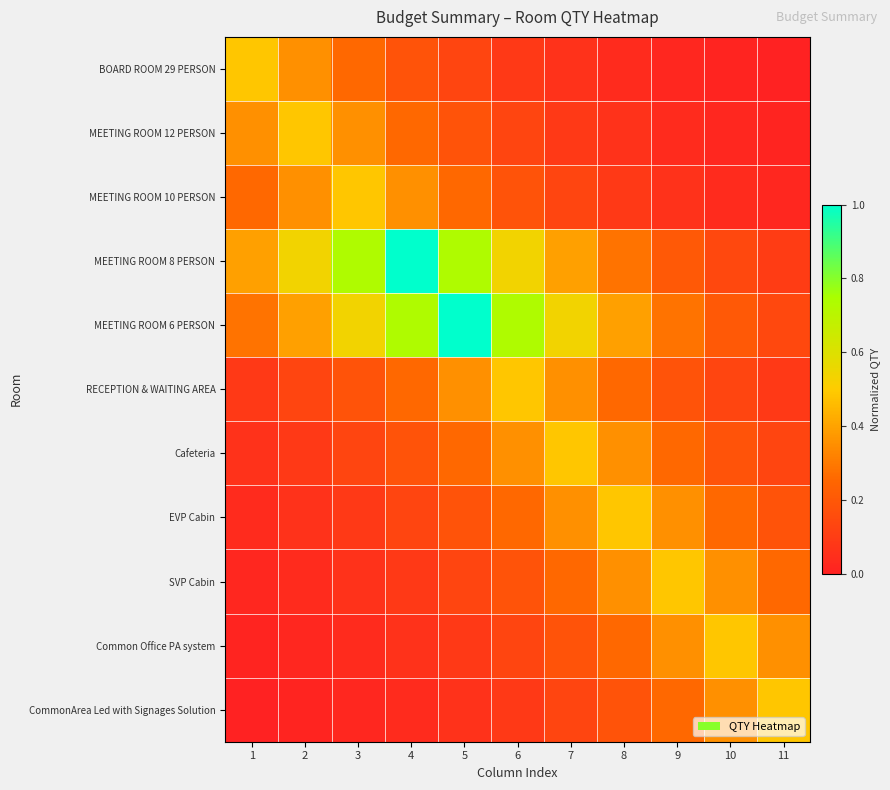

Reading left to right, transcribe all the data shown in this chart.

BOARD ROOM 29 PERSON: 1=0.5	2=0.4	3=0.3	4=0.2	5=0.1	6=0.1	7=0.1	8=0.0	9=0.0	10=0.0	11=0.0
MEETING ROOM 12 PERSON: 1=0.4	2=0.5	3=0.4	4=0.3	5=0.2	6=0.1	7=0.1	8=0.1	9=0.0	10=0.0	11=0.0
MEETING ROOM 10 PERSON: 1=0.3	2=0.4	3=0.5	4=0.4	5=0.3	6=0.2	7=0.1	8=0.1	9=0.1	10=0.0	11=0.0
MEETING ROOM 8 PERSON: 1=0.4	2=0.5	3=0.7	4=1.0	5=0.7	6=0.5	7=0.4	8=0.3	9=0.2	10=0.1	11=0.1
MEETING ROOM 6 PERSON: 1=0.3	2=0.4	3=0.5	4=0.7	5=1.0	6=0.7	7=0.5	8=0.4	9=0.3	10=0.2	11=0.1
RECEPTION & WAITING AREA: 1=0.1	2=0.1	3=0.2	4=0.3	5=0.4	6=0.5	7=0.4	8=0.3	9=0.2	10=0.1	11=0.1
Cafeteria: 1=0.1	2=0.1	3=0.1	4=0.2	5=0.3	6=0.4	7=0.5	8=0.4	9=0.3	10=0.2	11=0.1
EVP Cabin: 1=0.0	2=0.1	3=0.1	4=0.1	5=0.2	6=0.3	7=0.4	8=0.5	9=0.4	10=0.3	11=0.2
SVP Cabin: 1=0.0	2=0.0	3=0.1	4=0.1	5=0.1	6=0.2	7=0.3	8=0.4	9=0.5	10=0.4	11=0.3
Common Office PA system: 1=0.0	2=0.0	3=0.0	4=0.1	5=0.1	6=0.1	7=0.2	8=0.3	9=0.4	10=0.5	11=0.4
CommonArea Led with Signages Solution: 1=0.0	2=0.0	3=0.0	4=0.0	5=0.1	6=0.1	7=0.1	8=0.2	9=0.3	10=0.4	11=0.5